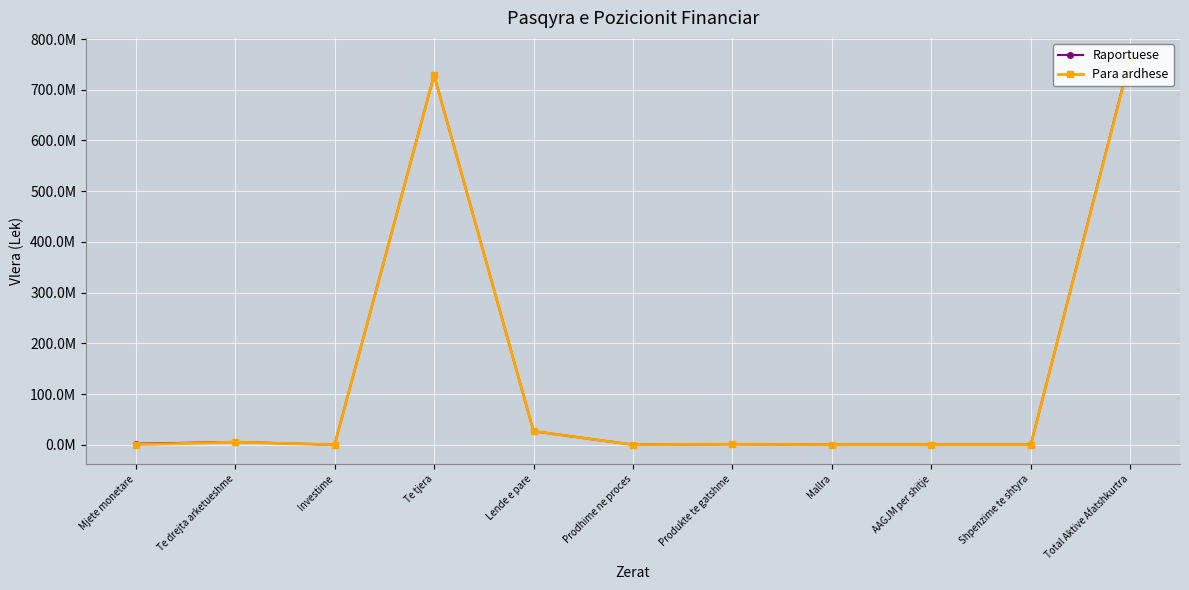

The value of Para ardhese at Mallra is -248119873. True or false?

False